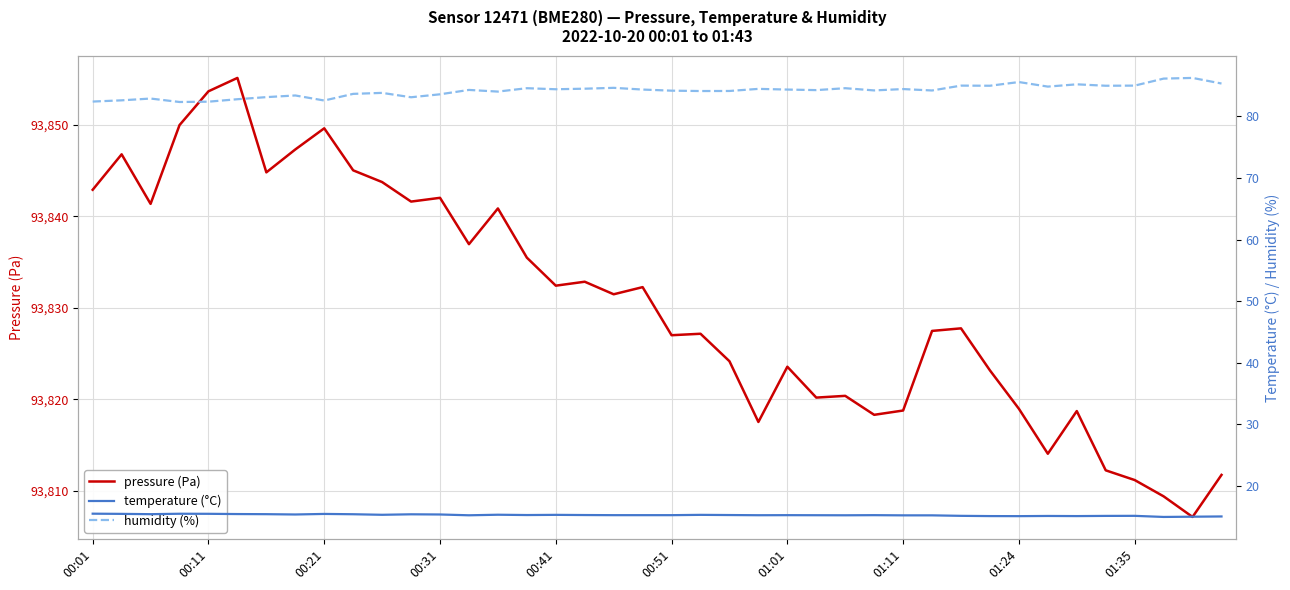

What is the value of the humidity (%) point at the 24th from the left?

84.5